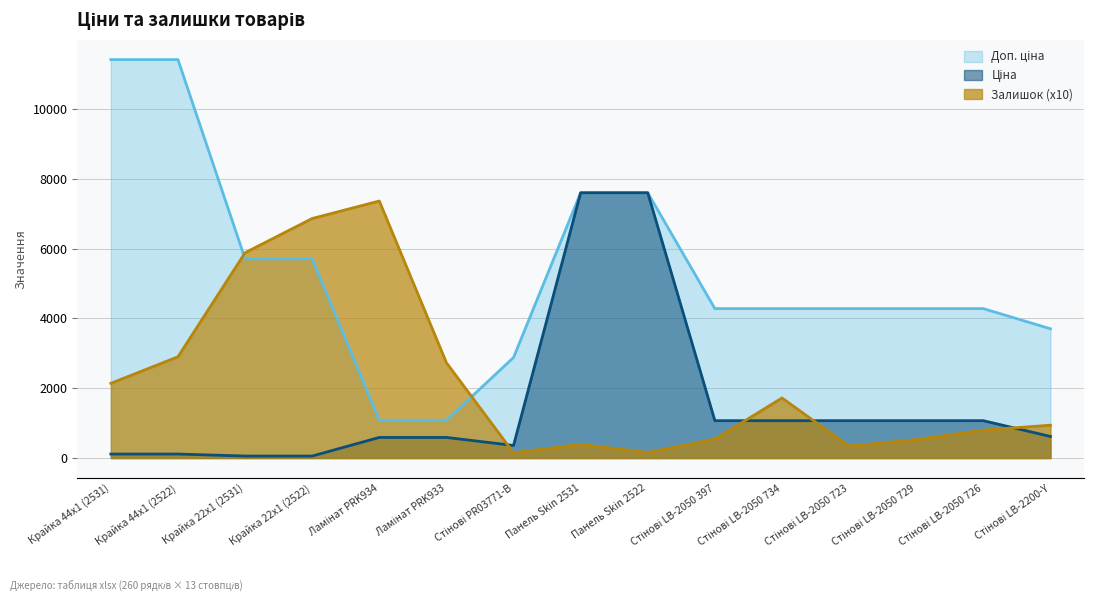

Reading right to left, extract all data points from this chart.

Ціна: Стінові LB-2200-Y=617.0	Стінові LB-2050 726=1069.8	Стінові LB-2050 729=1069.8	Стінові LB-2050 723=1069.8	Стінові LB-2050 734=1069.8	Стінові LB-2050 397=1069.8	Панель Skin 2522=7596.5	Панель Skin 2531=7596.5	Стінові PR03771-B=359.9	Ламінат PRK933=589.9	Ламінат PRK934=589.9	Крайка 22x1 (2522)=57.0	Крайка 22x1 (2531)=57.0	Крайка 44x1 (2522)=114.1	Крайка 44x1 (2531)=114.1
Доп. ціна: Стінові LB-2200-Y=3701.9	Стінові LB-2050 726=4279.1	Стінові LB-2050 729=4279.1	Стінові LB-2050 723=4279.1	Стінові LB-2050 734=4279.1	Стінові LB-2050 397=4279.1	Панель Skin 2522=7596.5	Панель Skin 2531=7596.5	Стінові PR03771-B=2878.8	Ламінат PRK933=1081.7	Ламінат PRK934=1081.7	Крайка 22x1 (2522)=5705.0	Крайка 22x1 (2531)=5705.0	Крайка 44x1 (2522)=11410.0	Крайка 44x1 (2531)=11410.0
Залишок: Стінові LB-2200-Y=940.0	Стінові LB-2050 726=800.0	Стінові LB-2050 729=530.0	Стінові LB-2050 723=340.0	Стінові LB-2050 734=1720.0	Стінові LB-2050 397=540.0	Панель Skin 2522=160.0	Панель Skin 2531=390.0	Стінові PR03771-B=150.0	Ламінат PRK933=2730.0	Ламінат PRK934=7360.0	Крайка 22x1 (2522)=6860.0	Крайка 22x1 (2531)=5880.0	Крайка 44x1 (2522)=2900.0	Крайка 44x1 (2531)=2140.0